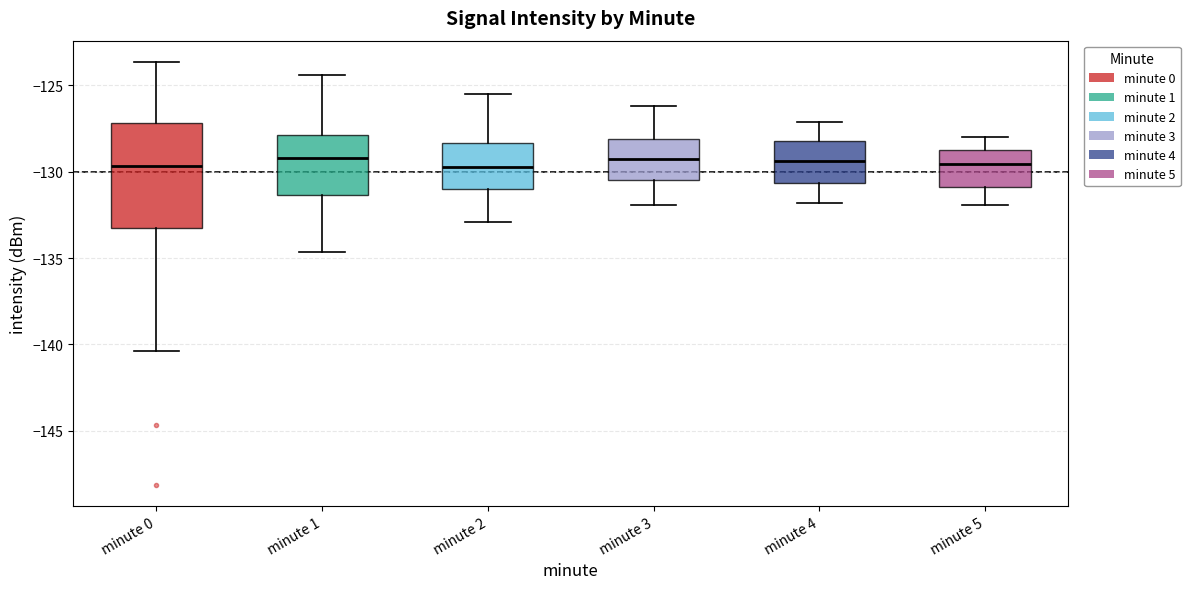

Where does the median line of the box for minute 2 sit on the y-axis? The values are not printed on the chart, so give them approximately, as read against the axis.

-129.5